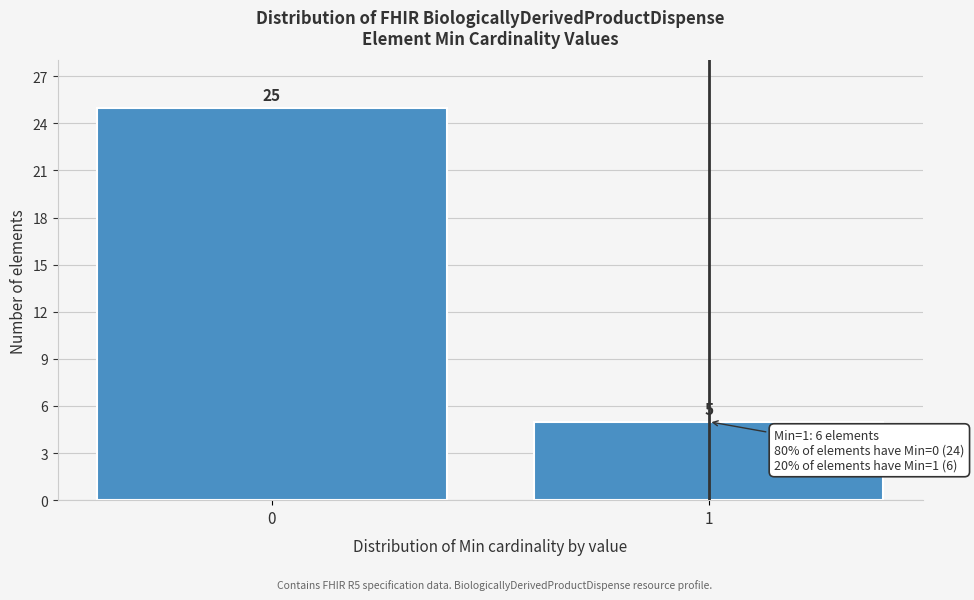

Reading left to right, transcribe all the data shown in this chart.

0=25	1=5